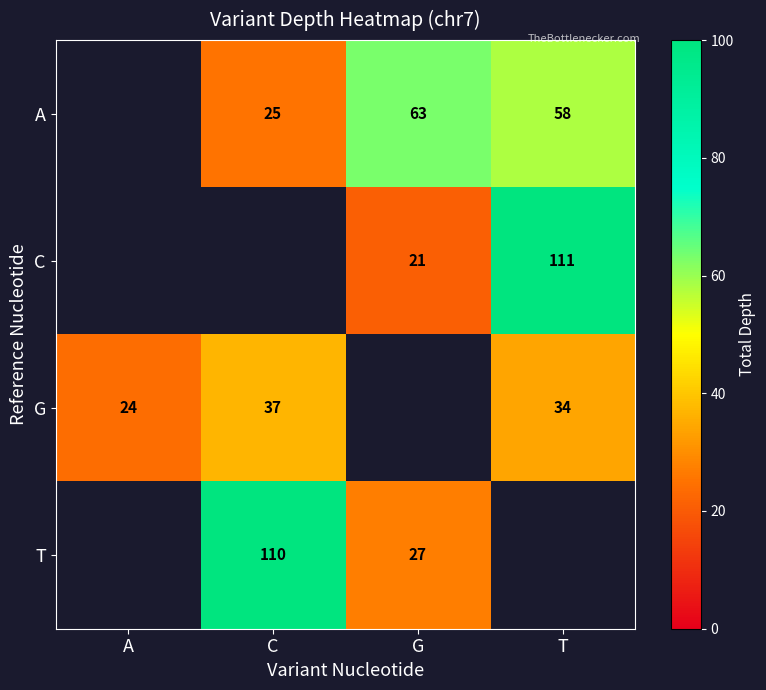

True or false: A has a value of 89 at G.

False